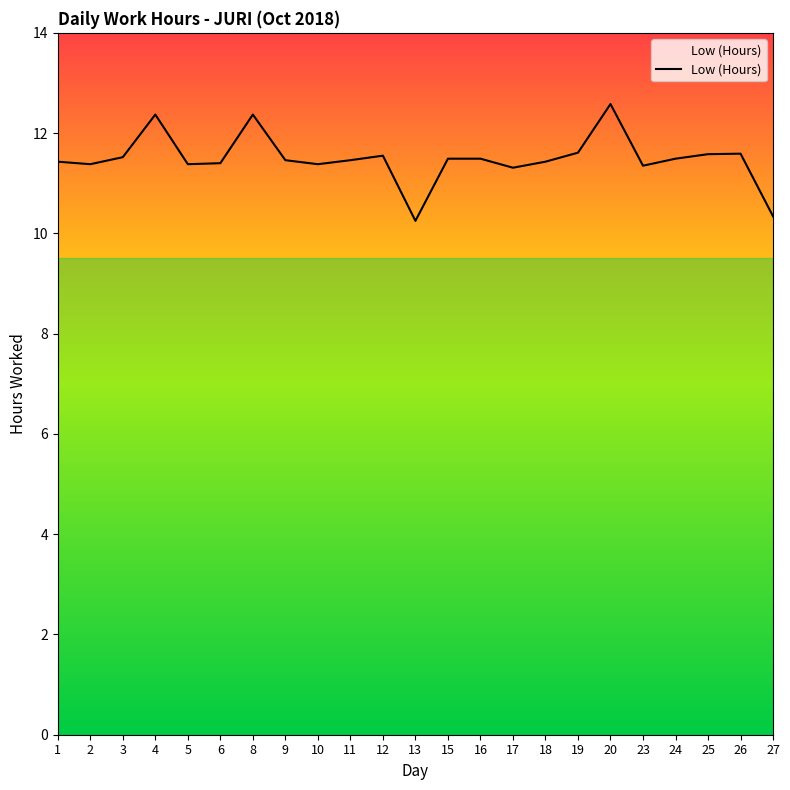

True or false: the data shows 15.1 at 24.

False